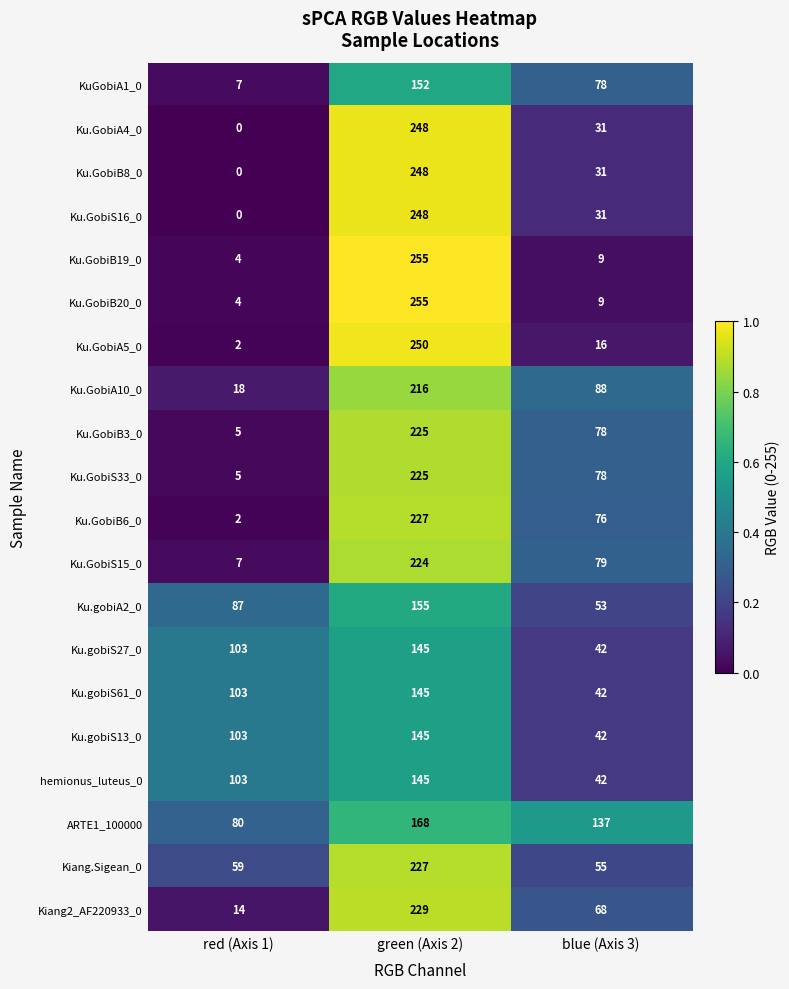

What is the difference between the Ku.GobiB3_0 values at green (Axis 2) and blue (Axis 3)?

147